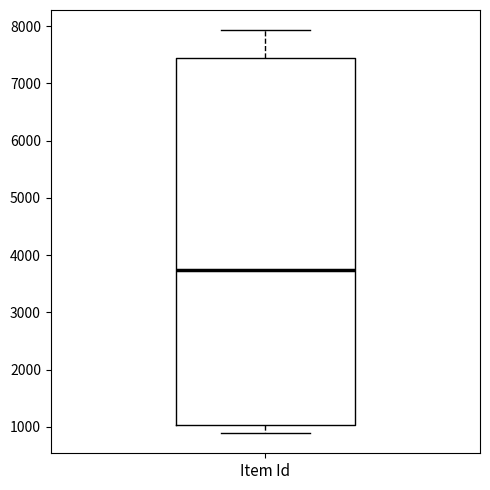

Where is the upper edge of the box for Item Id on the y-axis? The values are not printed on the chart, so give them approximately, as read against the axis.

7400